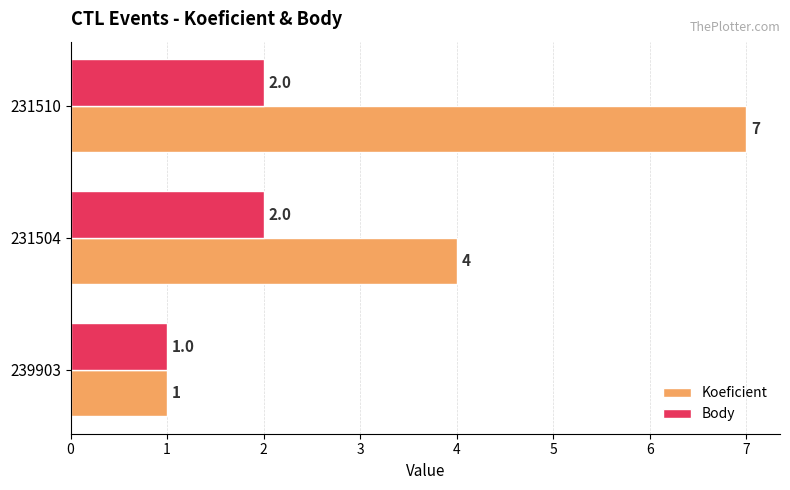

What is the difference between the maximum and minimum values in the Body series?

1